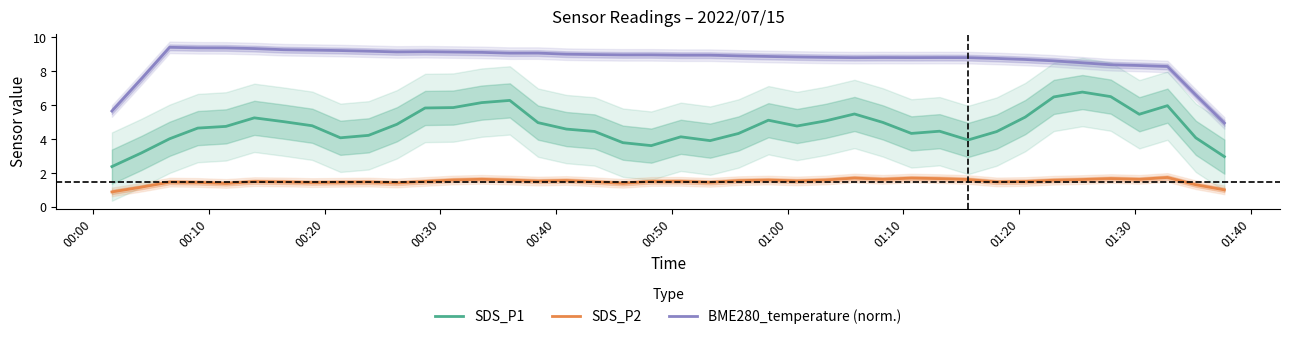

Which series has the largest total across all categories?

BME280_temperature (norm.)